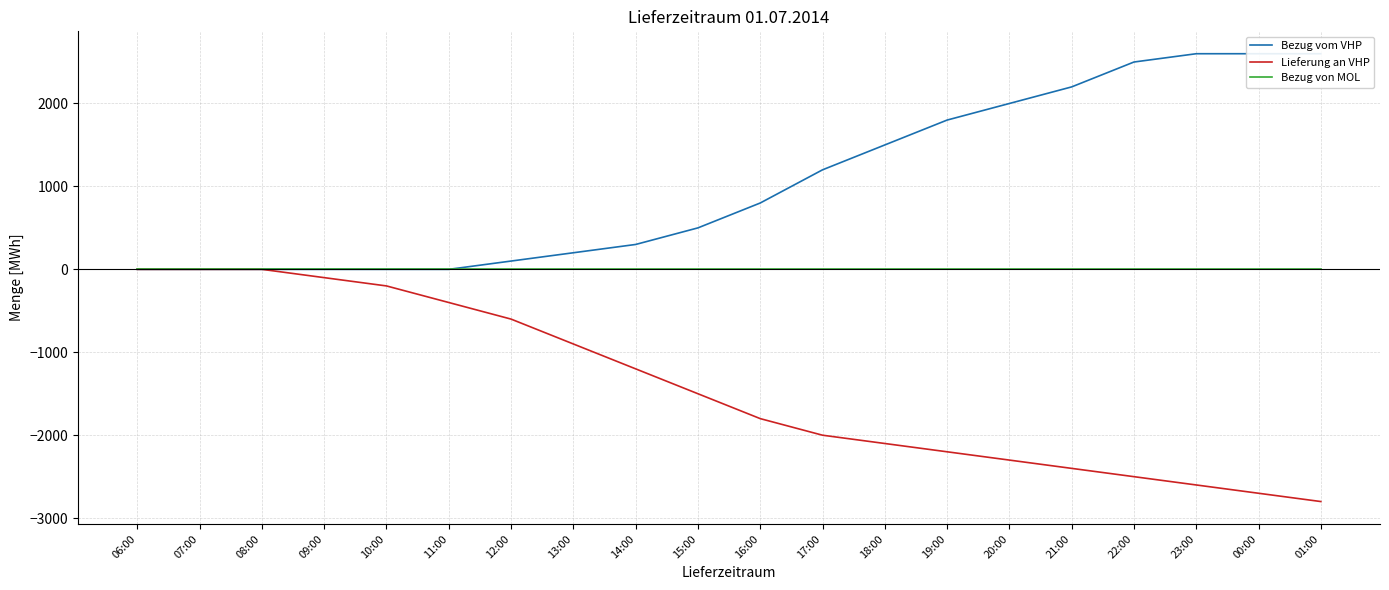

Where is Bezug vom VHP nearest to the value 1300?

17:00